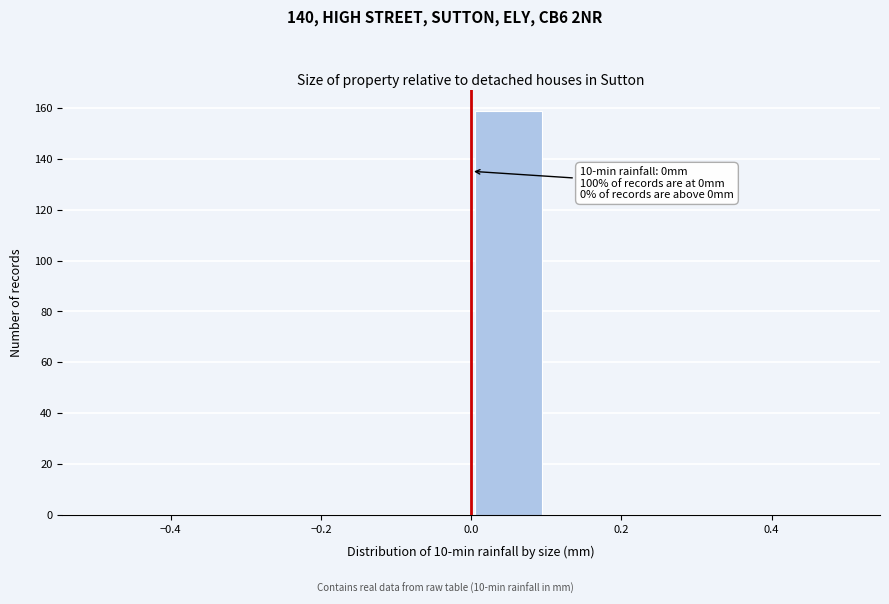

Which range on the x-axis has the tallest bar?

0.0 to 0.1